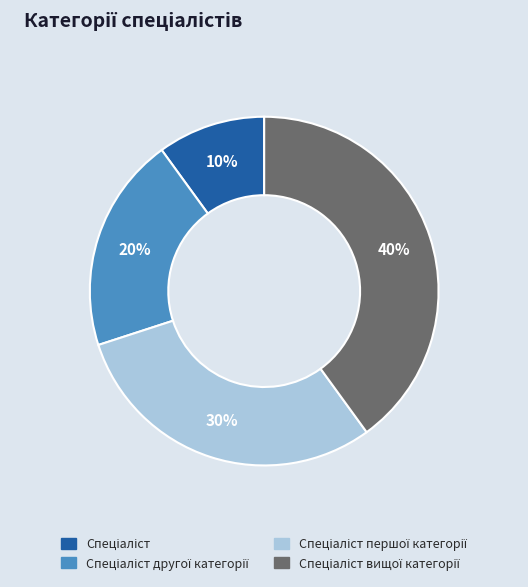

To the nearest percent, what is the average slice percentage?

25%